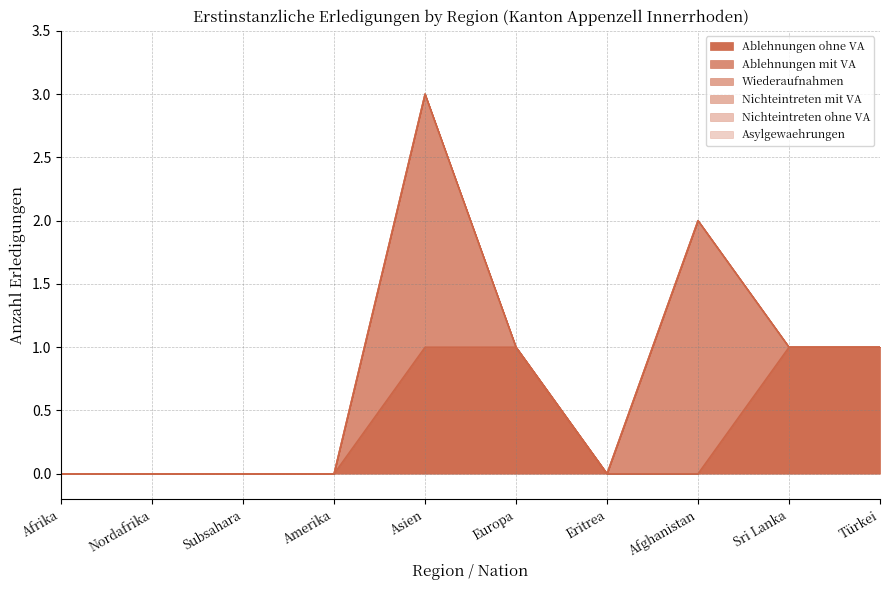

At how many categories does at least one series exceed 0?

5